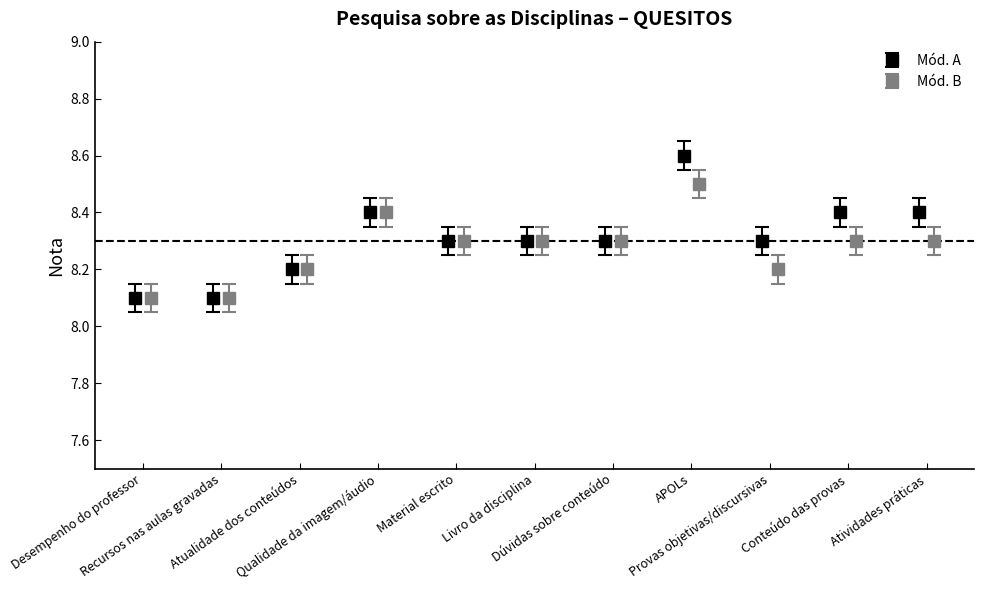

Count the Mód. A values in the range 8 to 9.

11